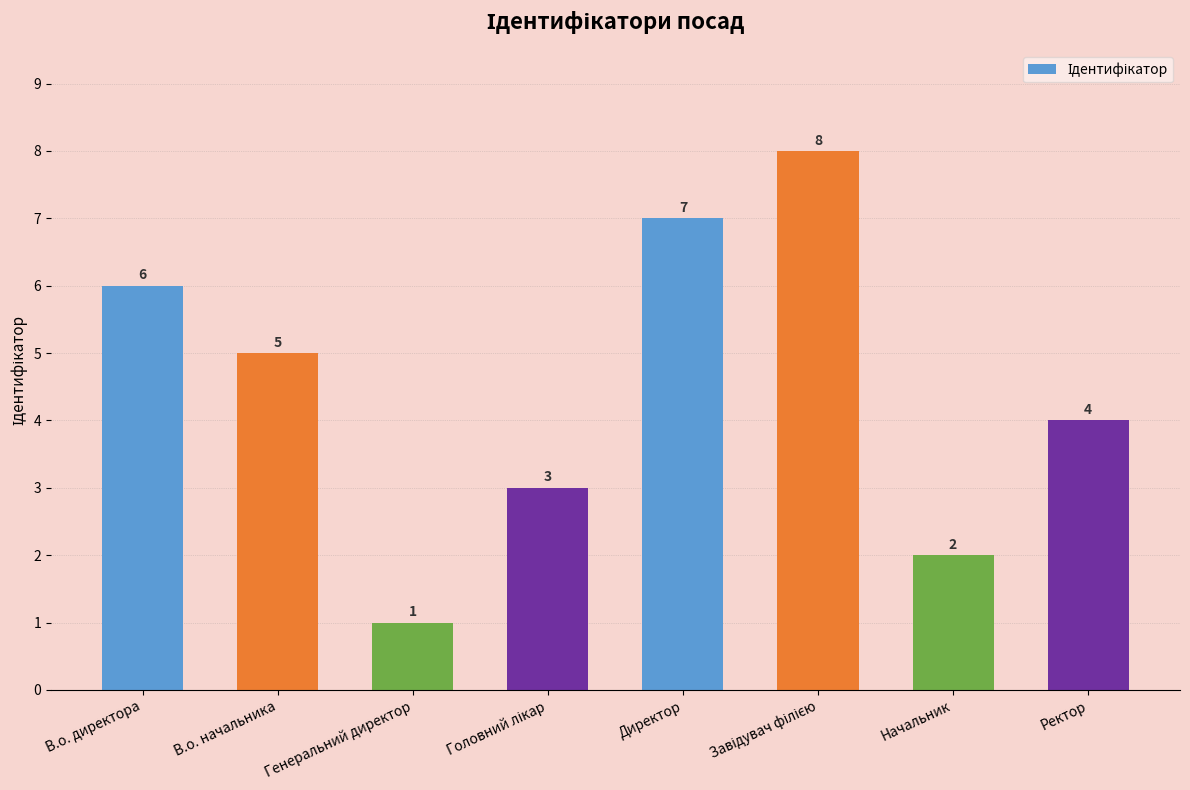

What is the change in value from В.о. директора to Начальник?

-4